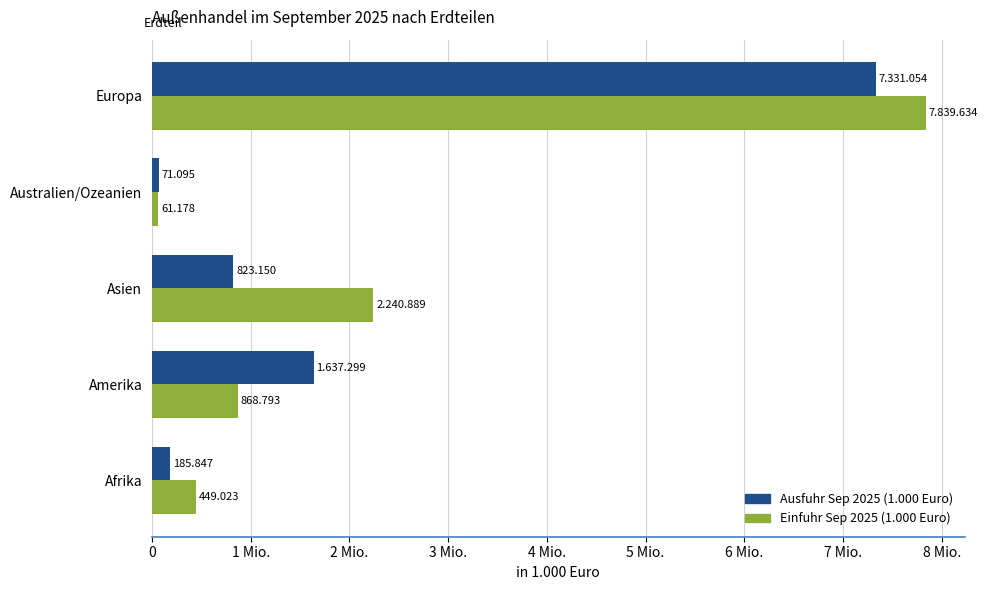

What is the maximum value shown in the chart?

7839634